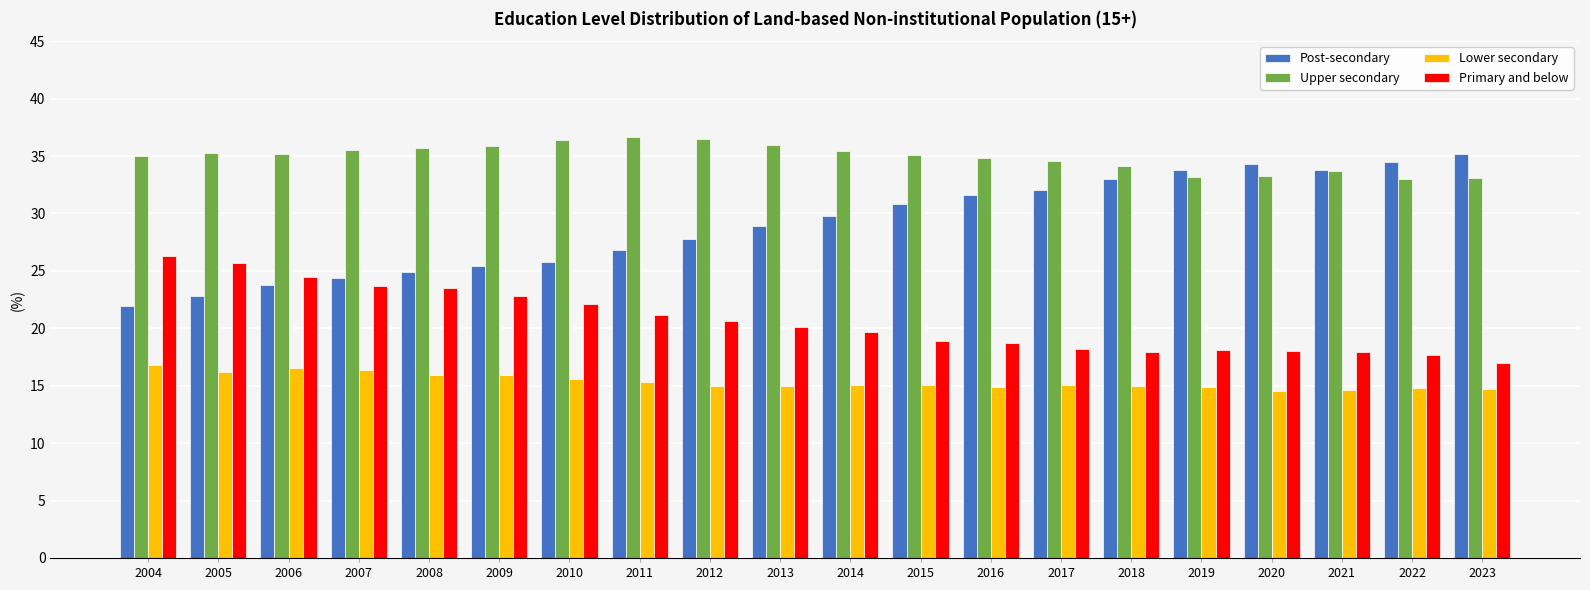

True or false: Lower secondary has a value of 16.4 at 2007.

True